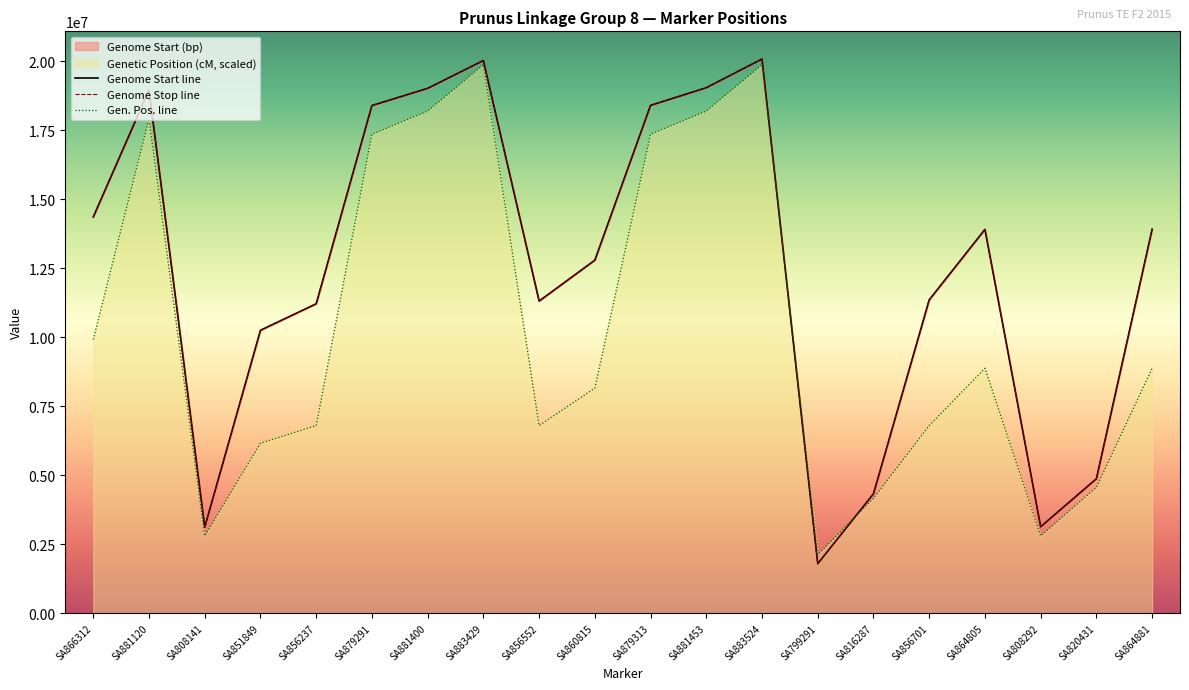

What is the lowest value of the Gen. Pos. line series?

2120000.0